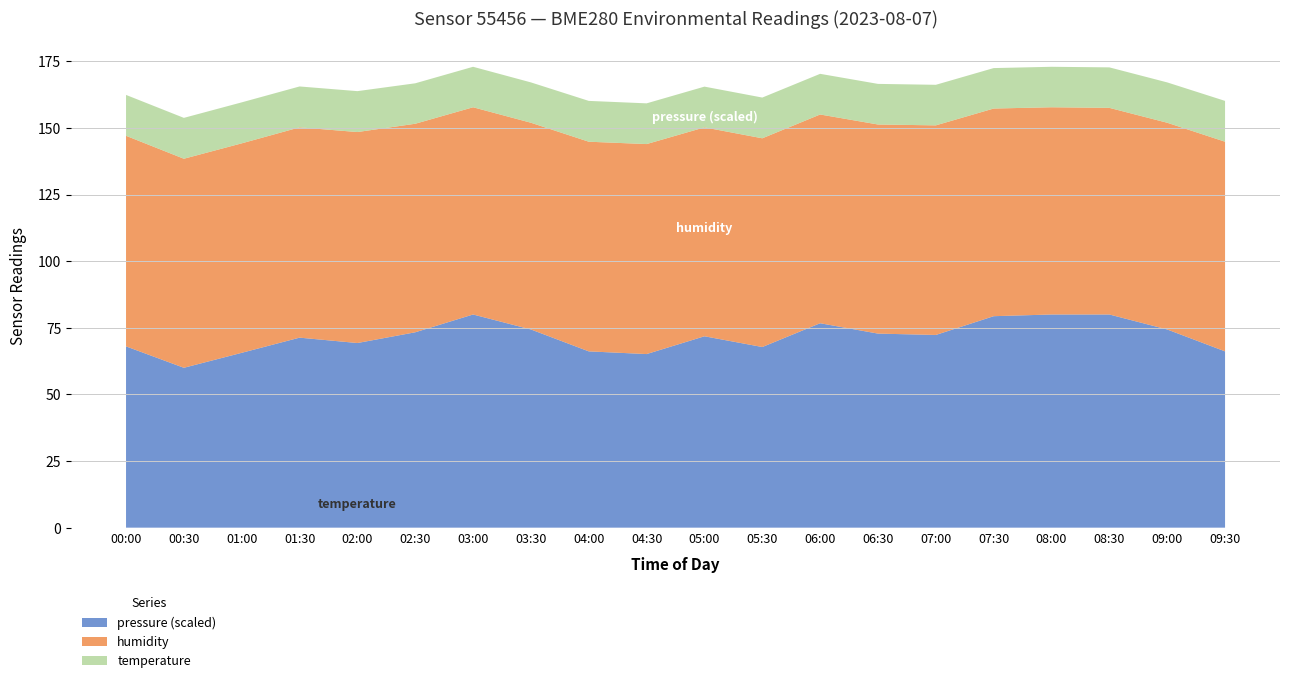

What is the maximum value for pressure (scaled)?

80.0